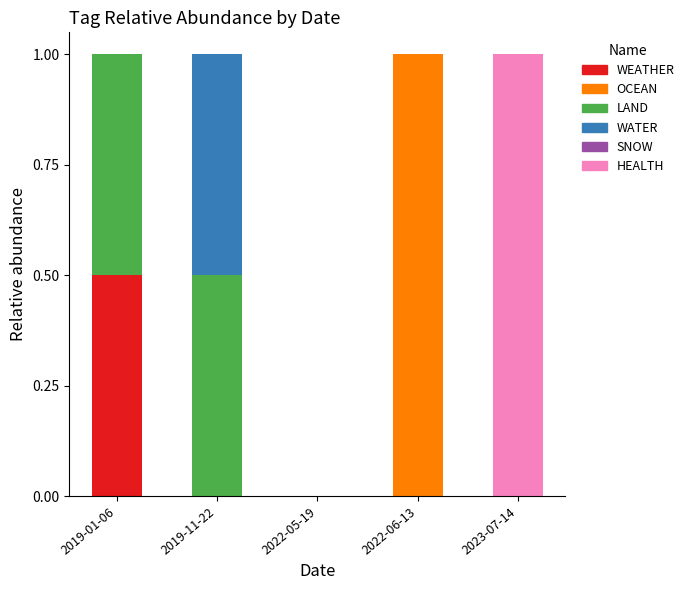

The value of WEATHER at 2023-07-14 is 0.0. True or false?

True